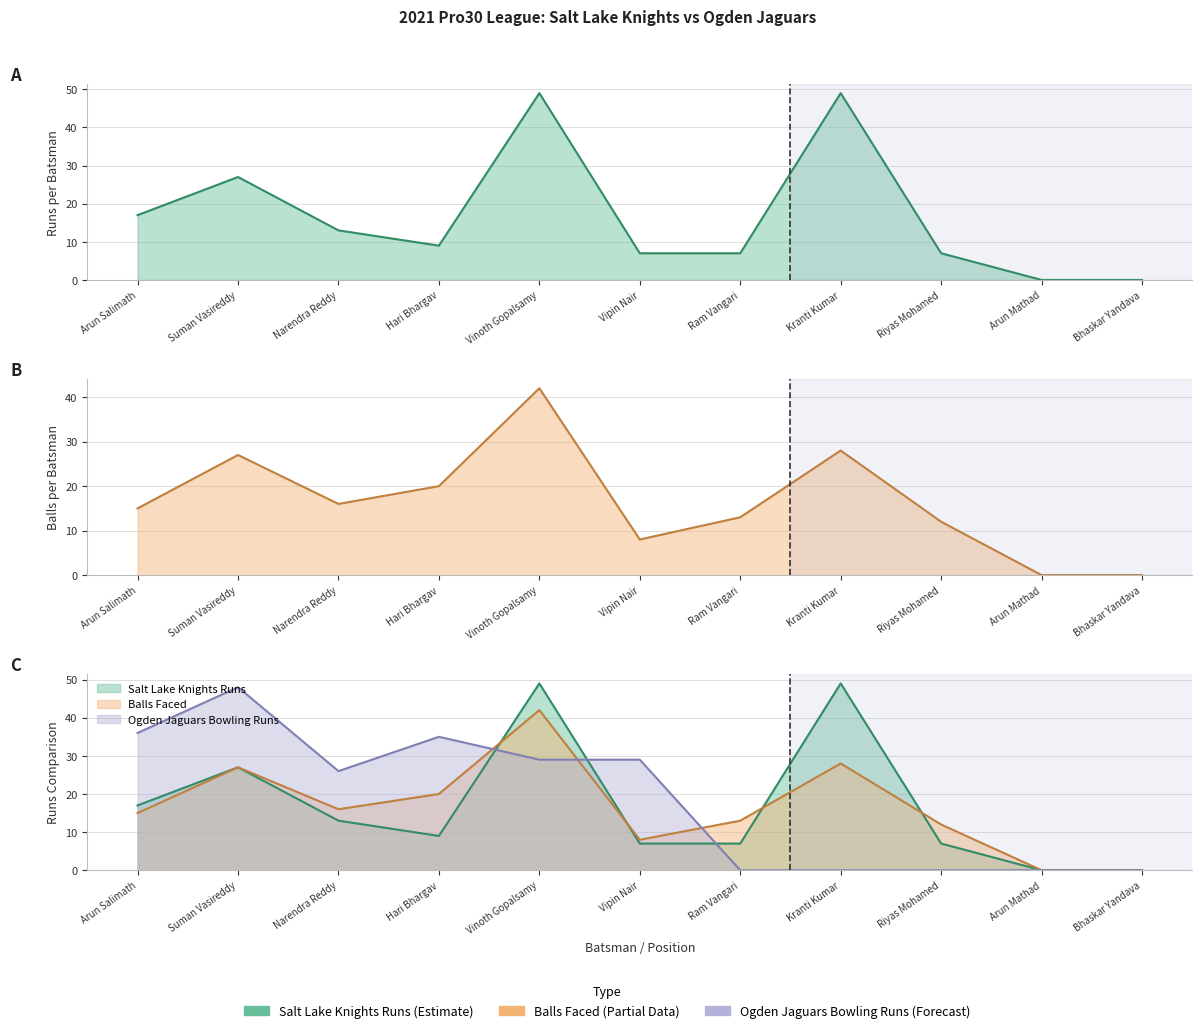

What are all the series names shown in the legend?

Salt Lake Knights Runs, Balls Faced, Ogden Jaguars Bowling Runs